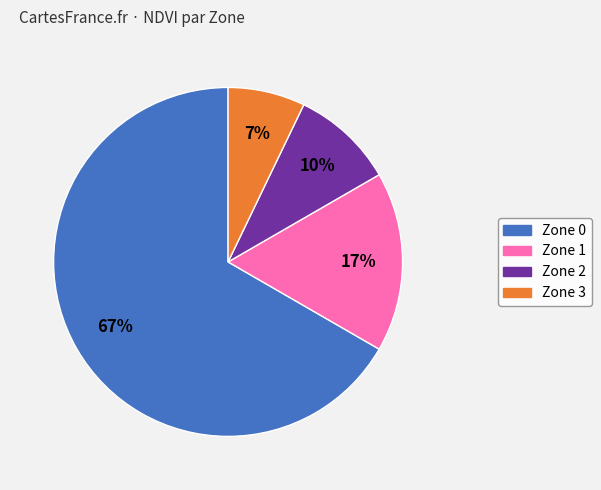

Between Zone 3 and Zone 2, which is larger?

Zone 2